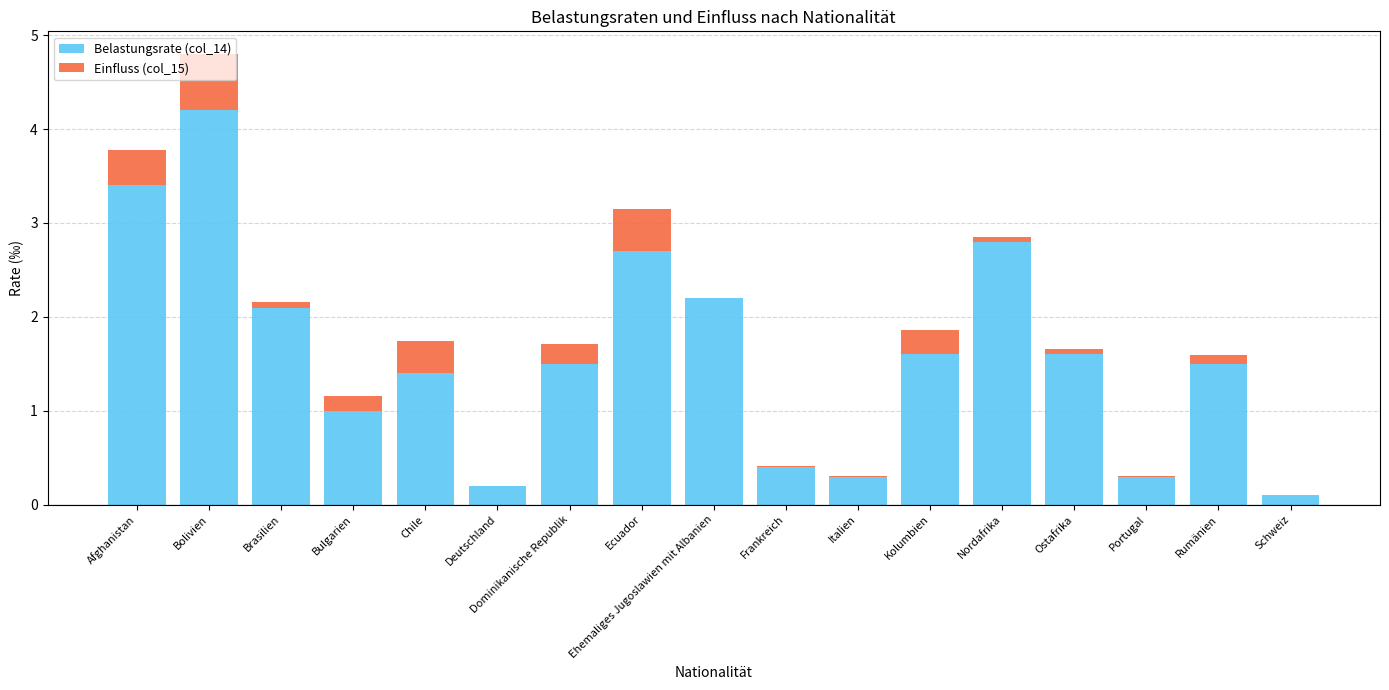

How many data points does each series have?

17